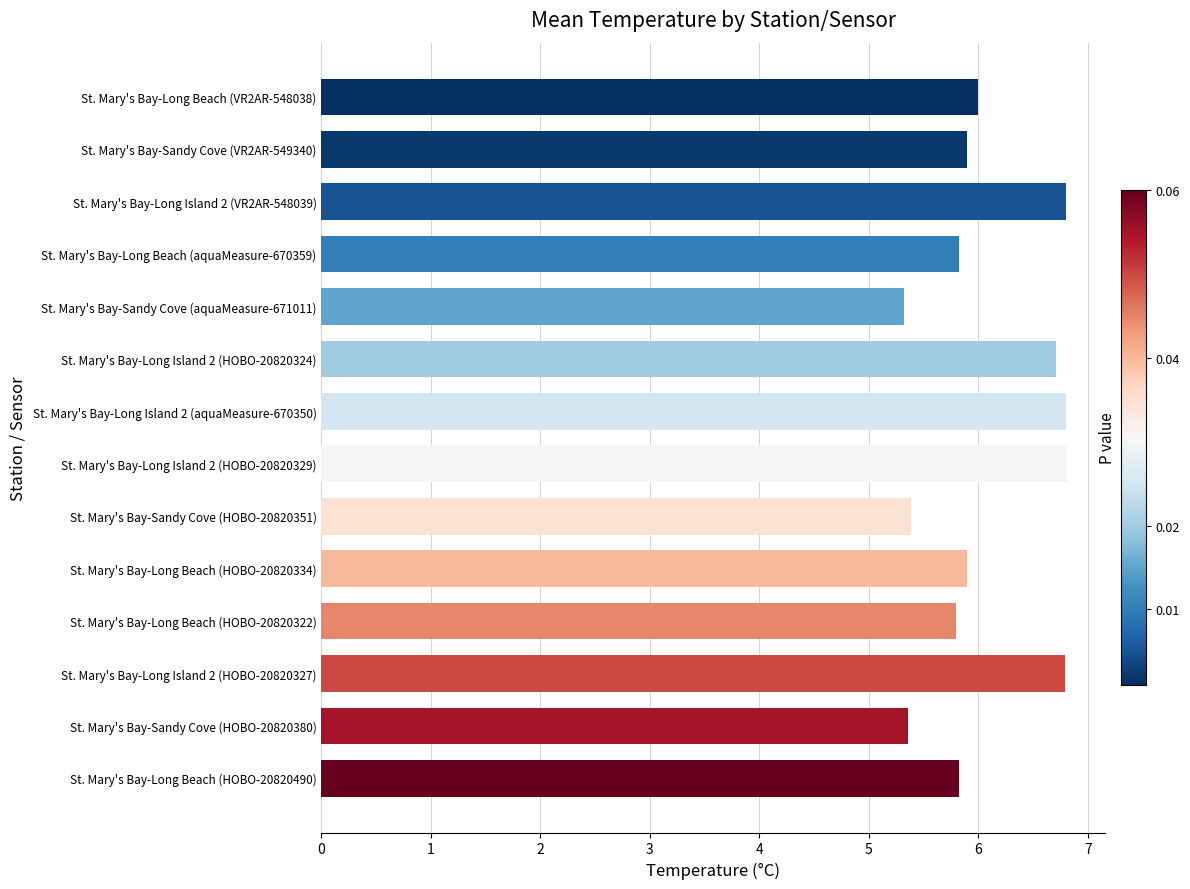

What is the label of the 3rd bar from the top?

St. Mary's Bay-Long Island 2 (VR2AR-548039)